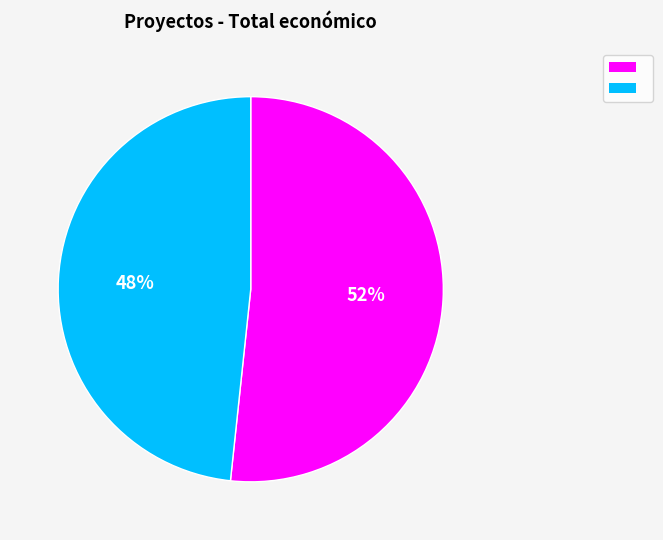

To the nearest percent, what is the average slice percentage?

50%